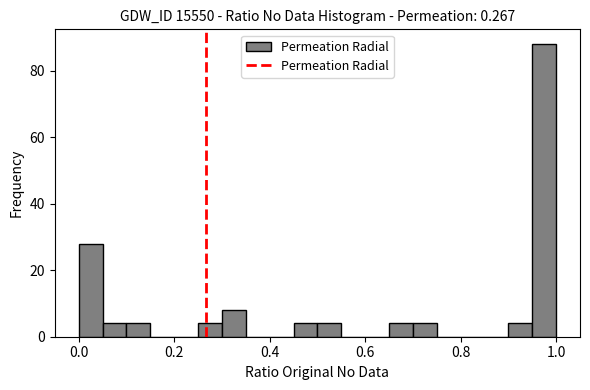

Read against the x-axis, roughly where is the centre of the tallest bar?

0.98